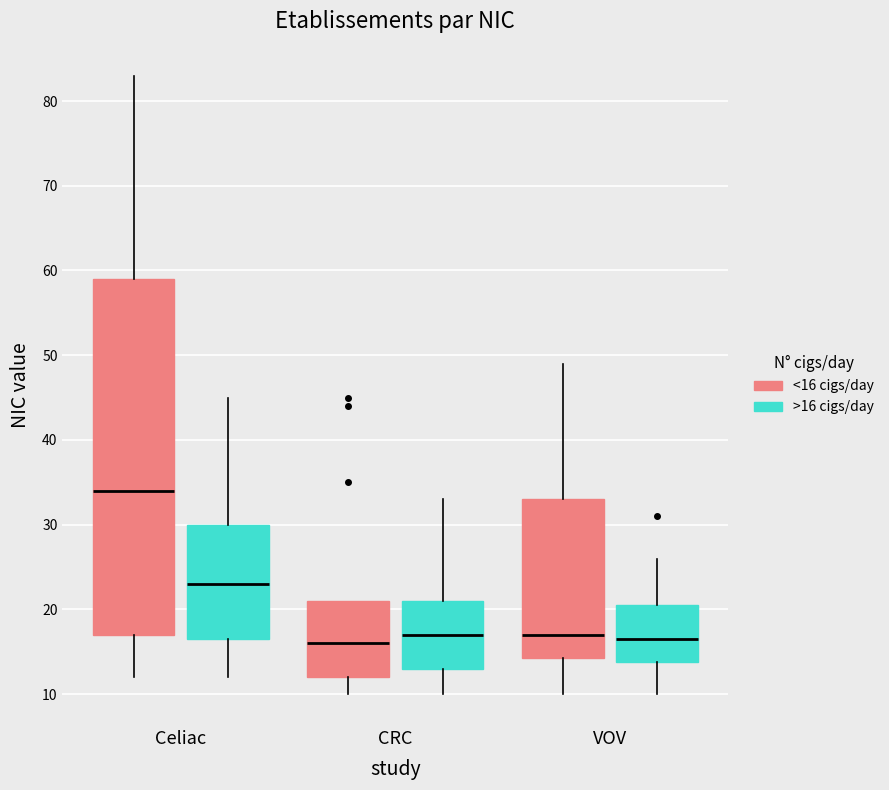

Reading left to right, transcribe this box plot: for each box, give where its median line is, the range the box spans, and where its two whiskers end, as read against the y-axis. The values are not printed on the chart, so give them approximately, as read against the axis.

Celiac (<16 cigs/day): median 34, box 17 to 59, whiskers 12 to 83
Celiac (>16 cigs/day): median 23, box 17 to 30, whiskers 12 to 45
CRC (<16 cigs/day): median 16, box 12 to 21, whiskers 10 to 21
CRC (>16 cigs/day): median 17, box 13 to 21, whiskers 10 to 33
VOV (<16 cigs/day): median 17, box 14 to 33, whiskers 10 to 49
VOV (>16 cigs/day): median 17, box 14 to 21, whiskers 10 to 26